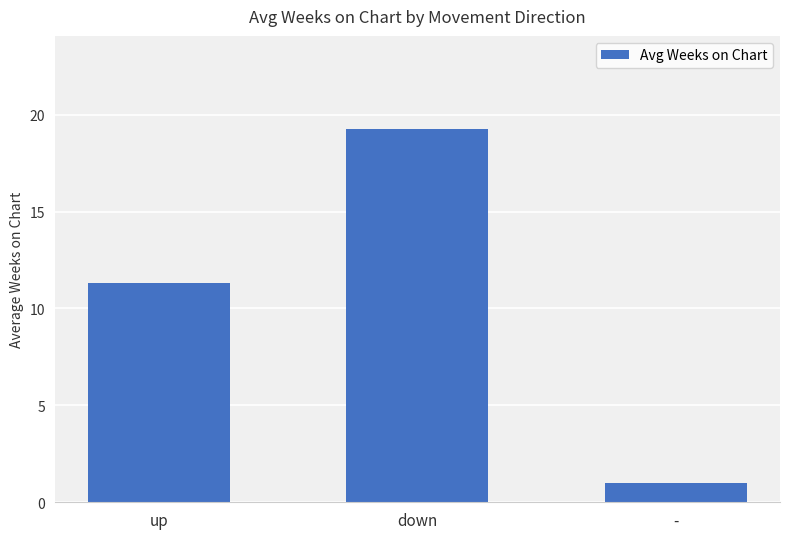

The chart shows a value of 11.3 at up. True or false?

True